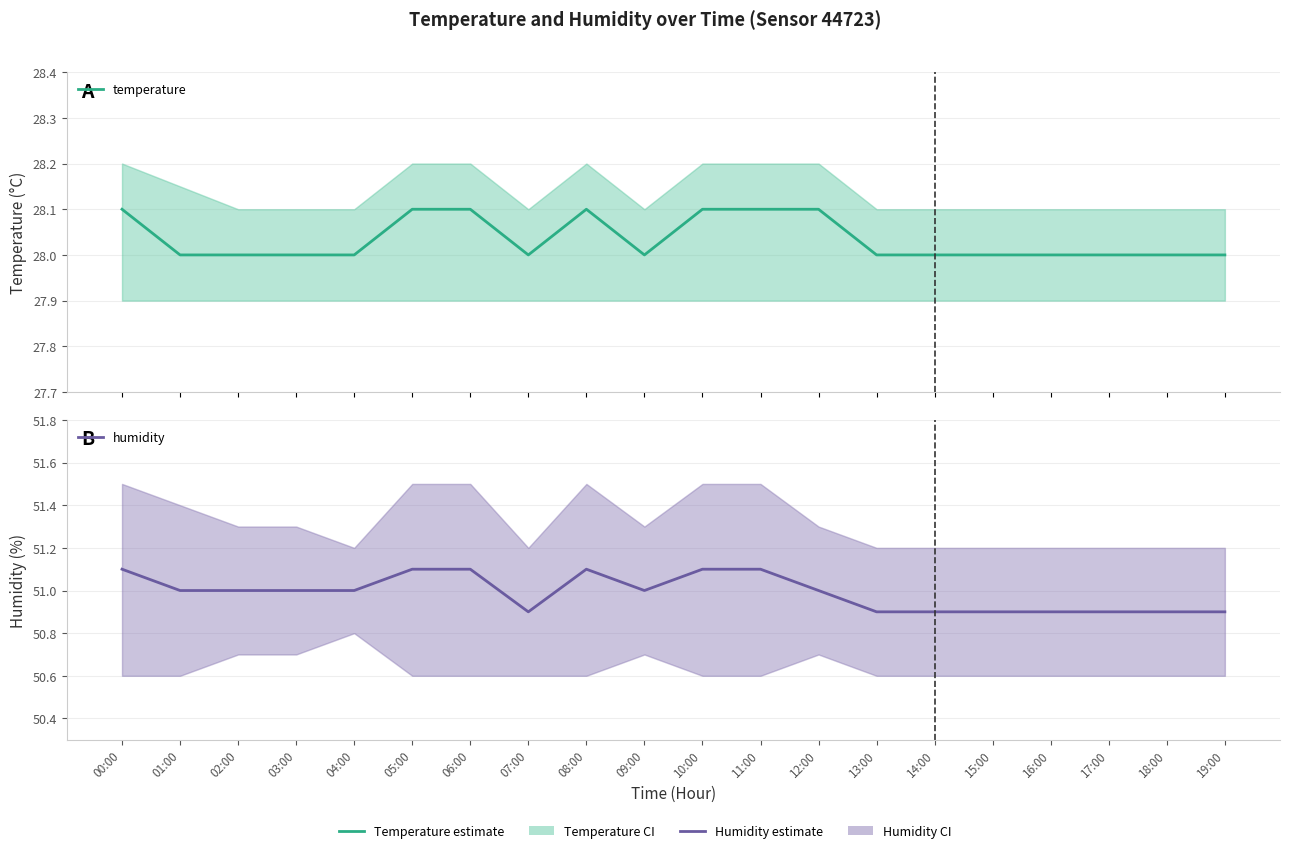

What is the maximum value for temperature?

28.1